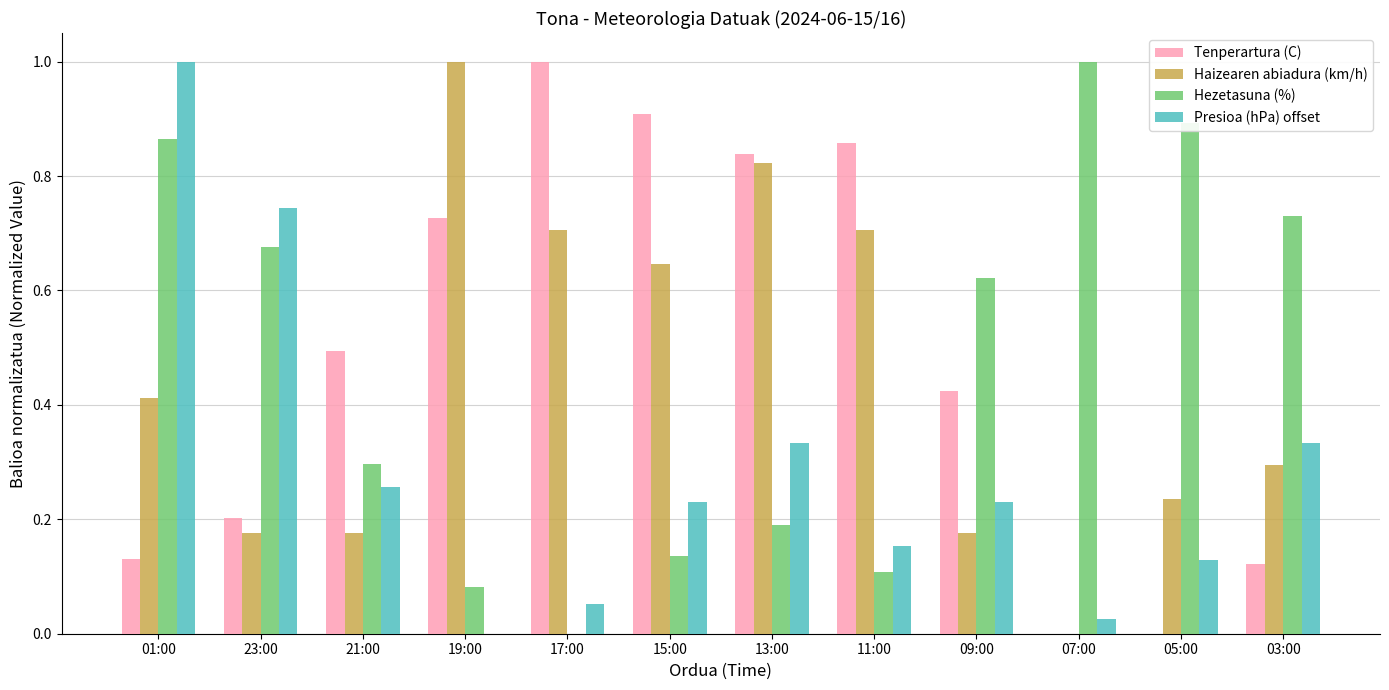

What is the total value across all series at 07:00?

1.0